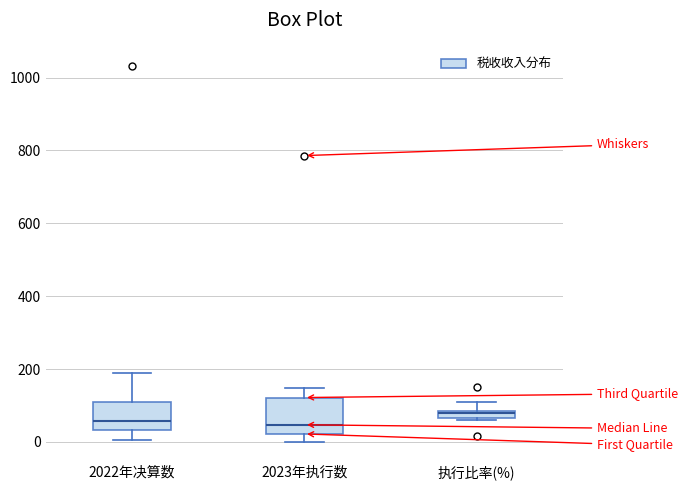

Which box is the tallest, from its lower edge to its upper edge?

2023年执行数